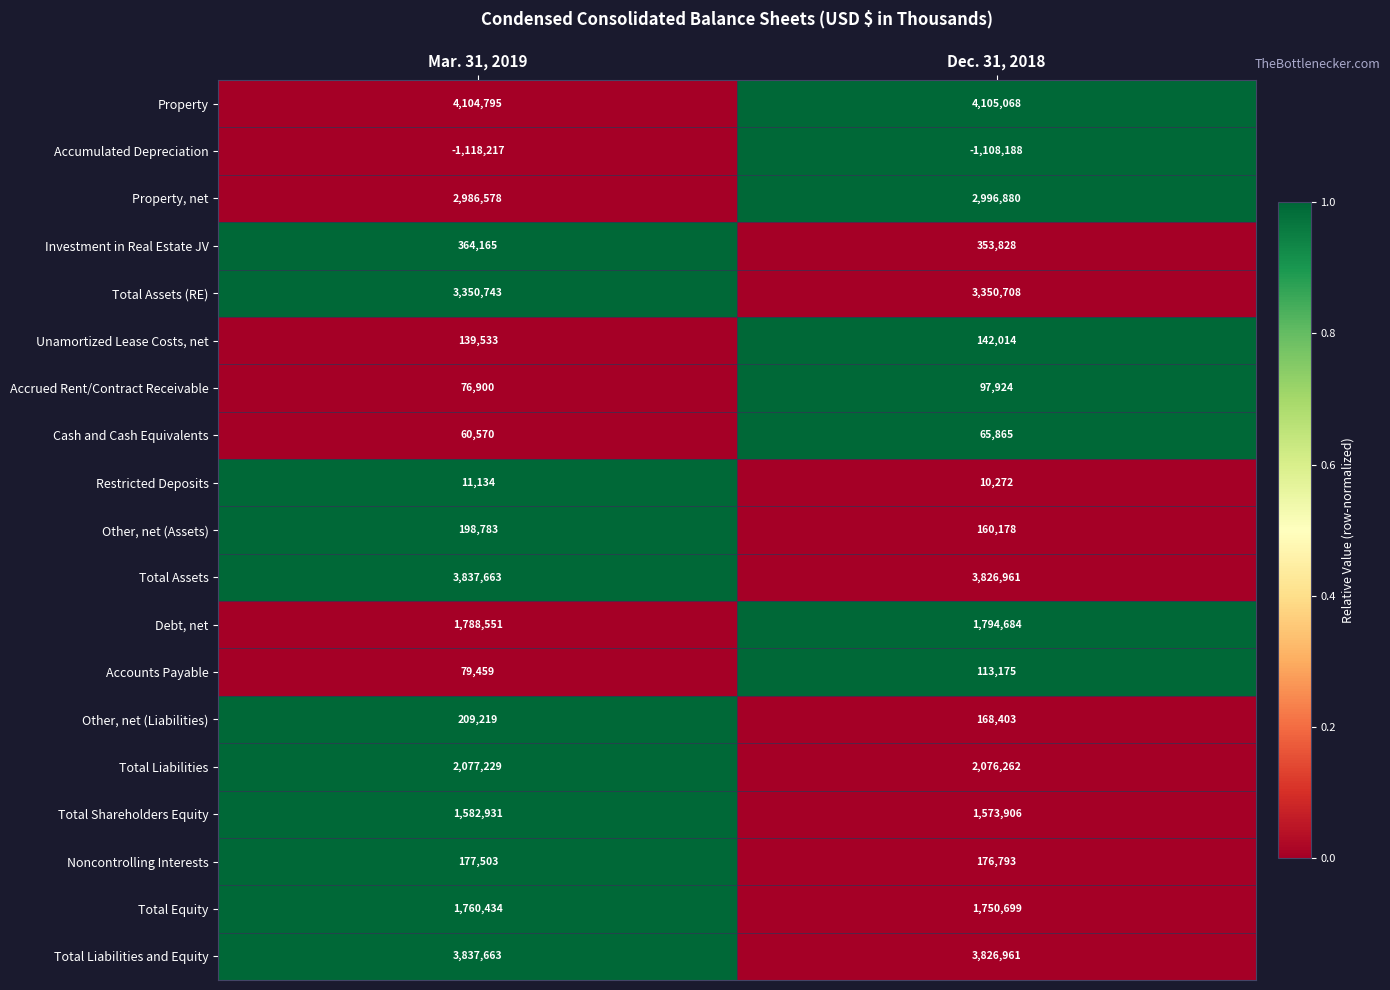

True or false: Accounts Payable has a value of 17606 at Mar. 31, 2019.

False